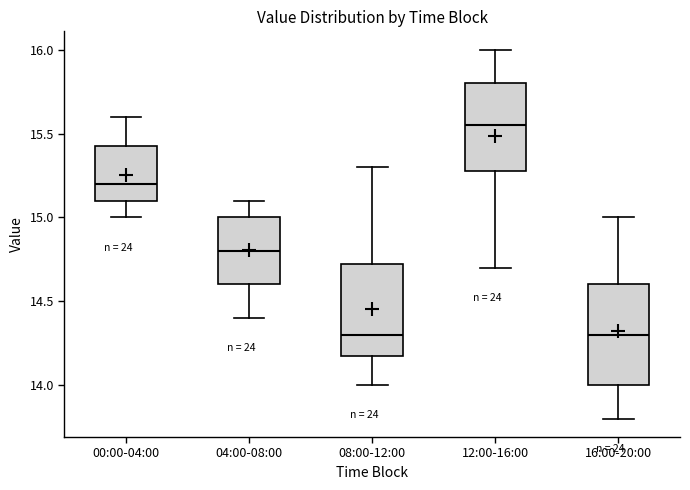

Reading left to right, read every box against the y-axis: the position of its median line, the range the box covers, and the ends of its whiskers. The values are not printed on the chart, so give them approximately, as read against the axis.

00:00-04:00: median 15.20, box 15.10 to 15.45, whiskers 15.00 to 15.60
04:00-08:00: median 14.80, box 14.60 to 15.00, whiskers 14.40 to 15.10
08:00-12:00: median 14.30, box 14.20 to 14.75, whiskers 14.00 to 15.30
12:00-16:00: median 15.55, box 15.30 to 15.80, whiskers 14.70 to 16.00
16:00-20:00: median 14.30, box 14.00 to 14.60, whiskers 13.80 to 15.00